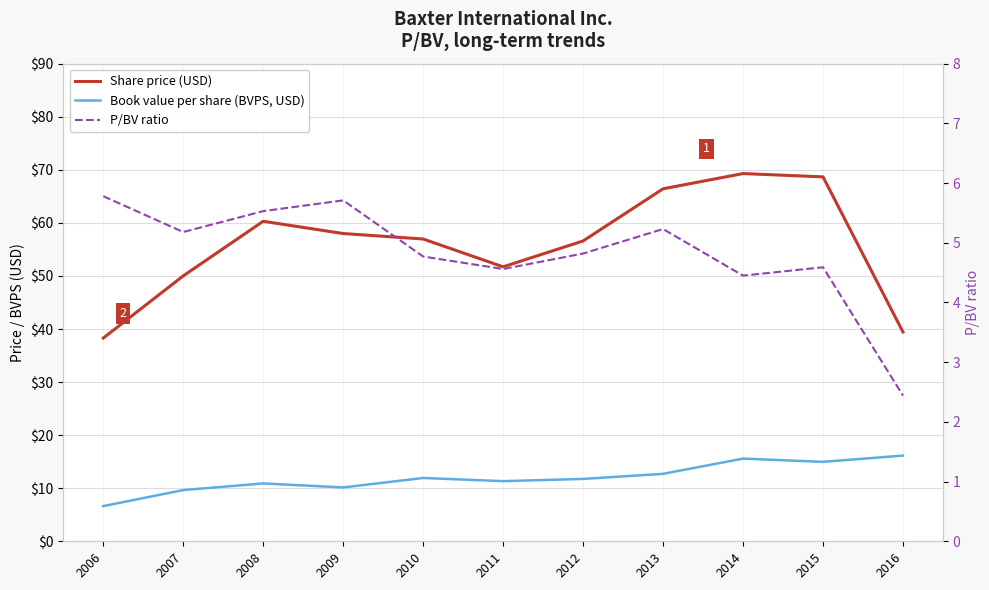

Which series has the largest total across all categories?

Share price (USD)